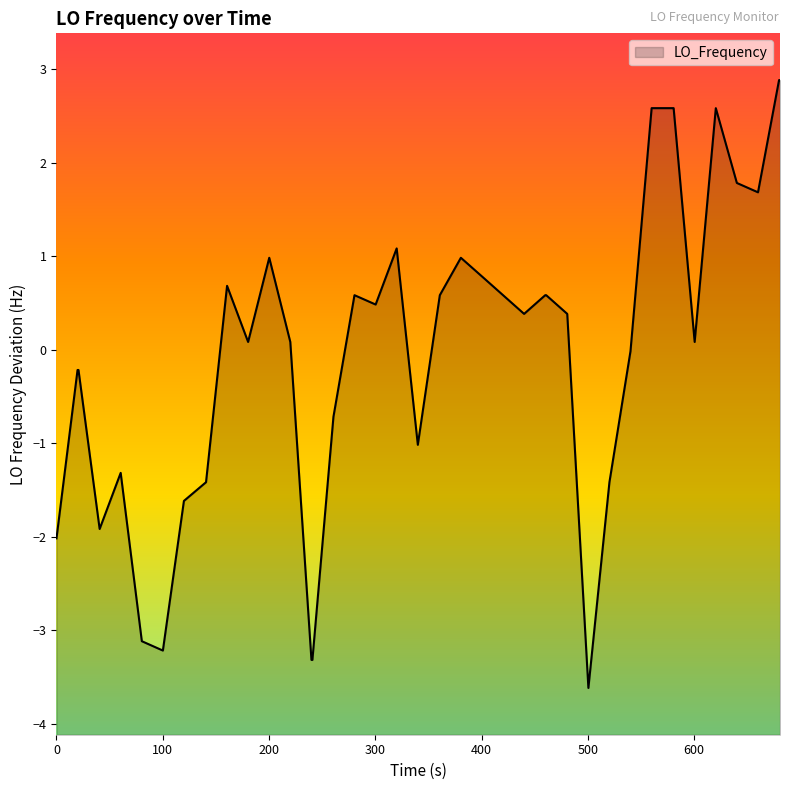

What is the difference between the maximum and minimum values?

6.5